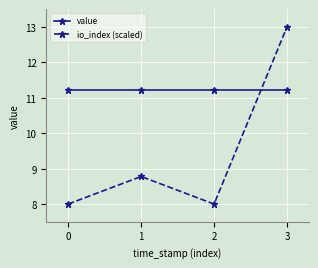

True or false: io_index (scaled) has more than 1 points higher than both neighbors.

False